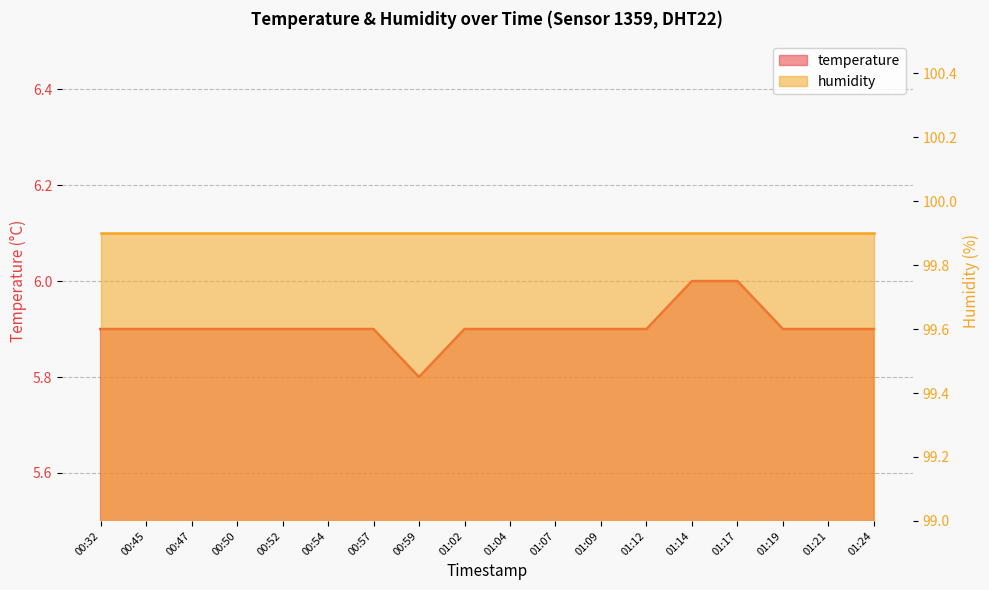

List the labels in order of value, smallest first.

00:59, 00:32, 00:45, 00:47, 00:50, 00:52, 00:54, 00:57, 01:02, 01:04, 01:07, 01:09, 01:12, 01:19, 01:21, 01:24, 01:14, 01:17